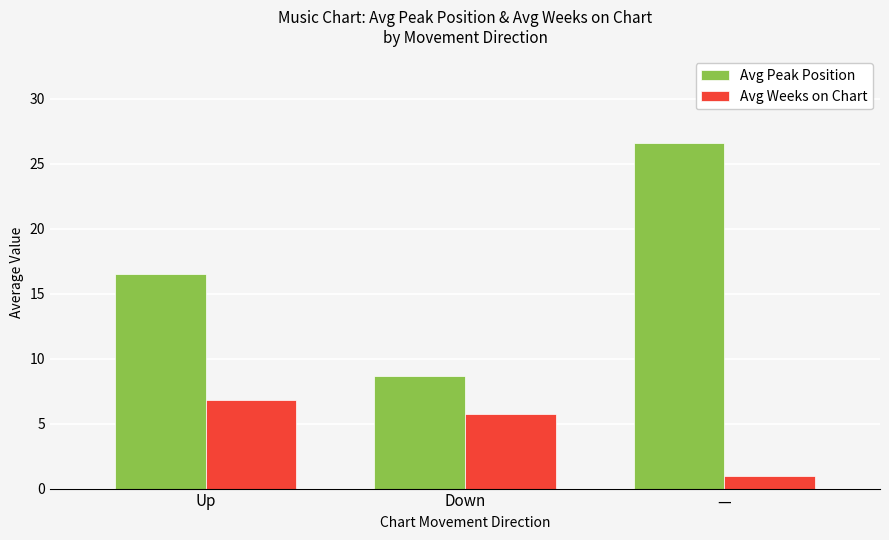

Rank the categories by Avg Weeks on Chart value from lowest to highest.

—, Down, Up